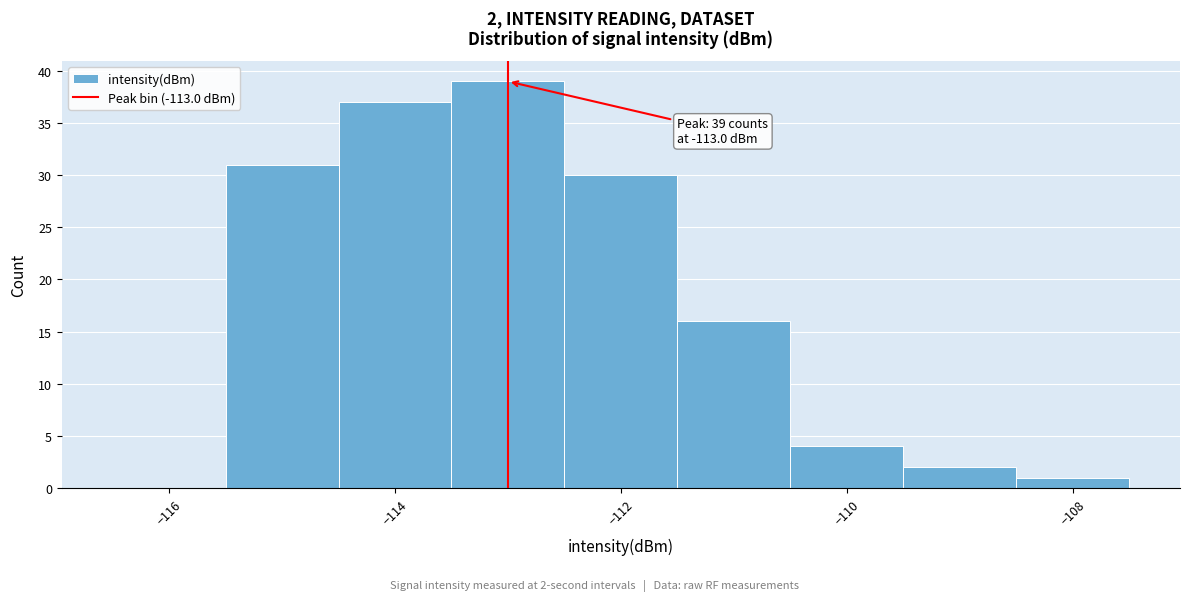

Which range on the x-axis has the tallest bar?

-113.5 to -112.5